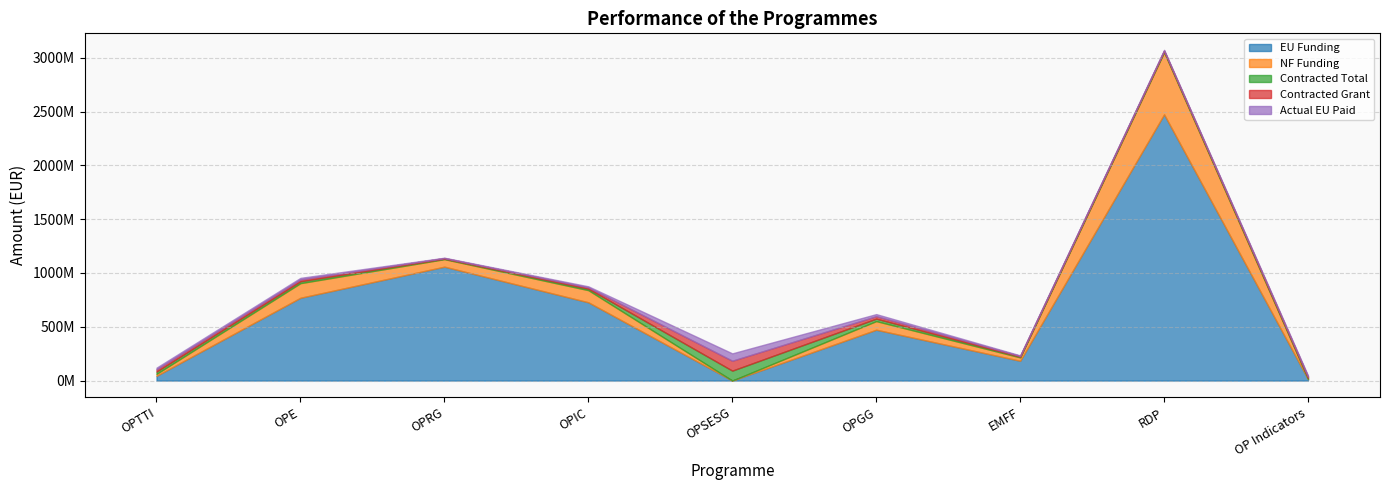

True or false: EU Funding and NF Funding cross at least once.

False